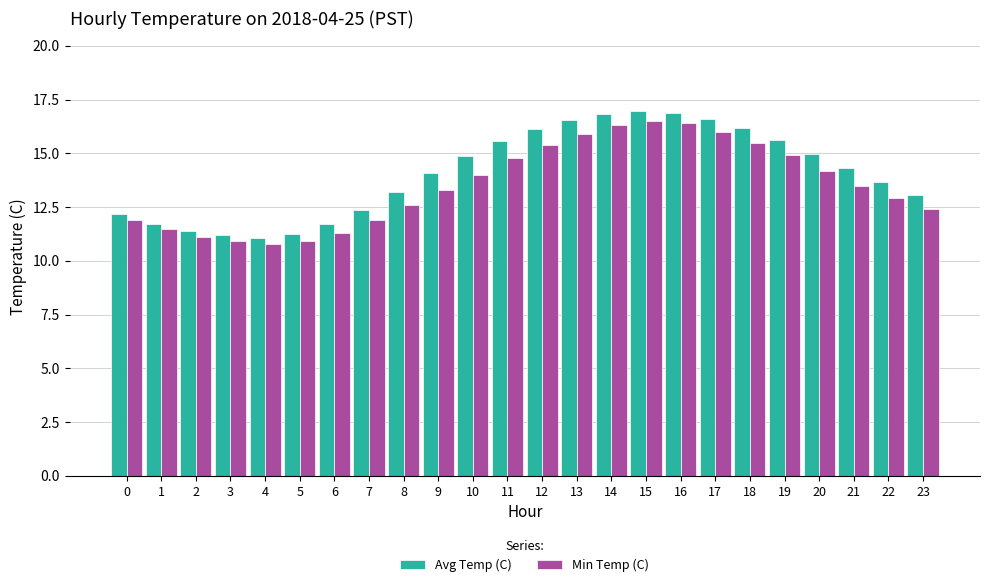

Which series changed the most between 18 and 19?

Min Temp (C)